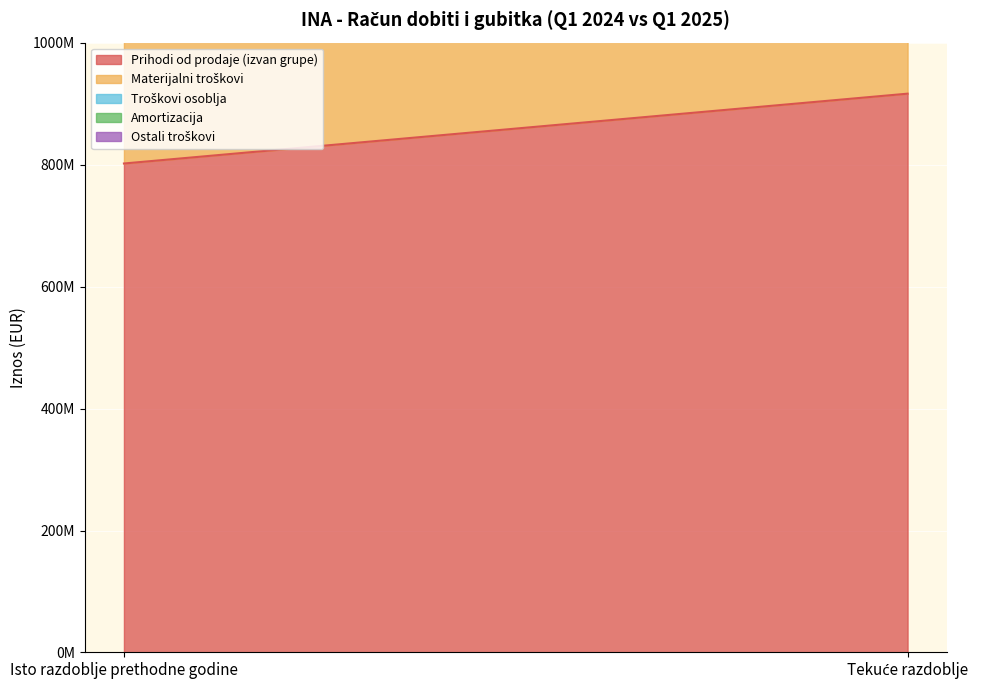

Between Tekuće razdoblje and Isto razdoblje prethodne godine, which is larger?

Tekuće razdoblje